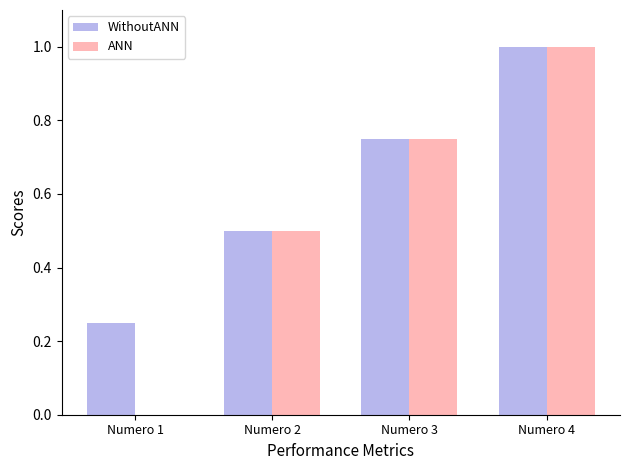

Which series has the largest range (max minus min)?

ANN